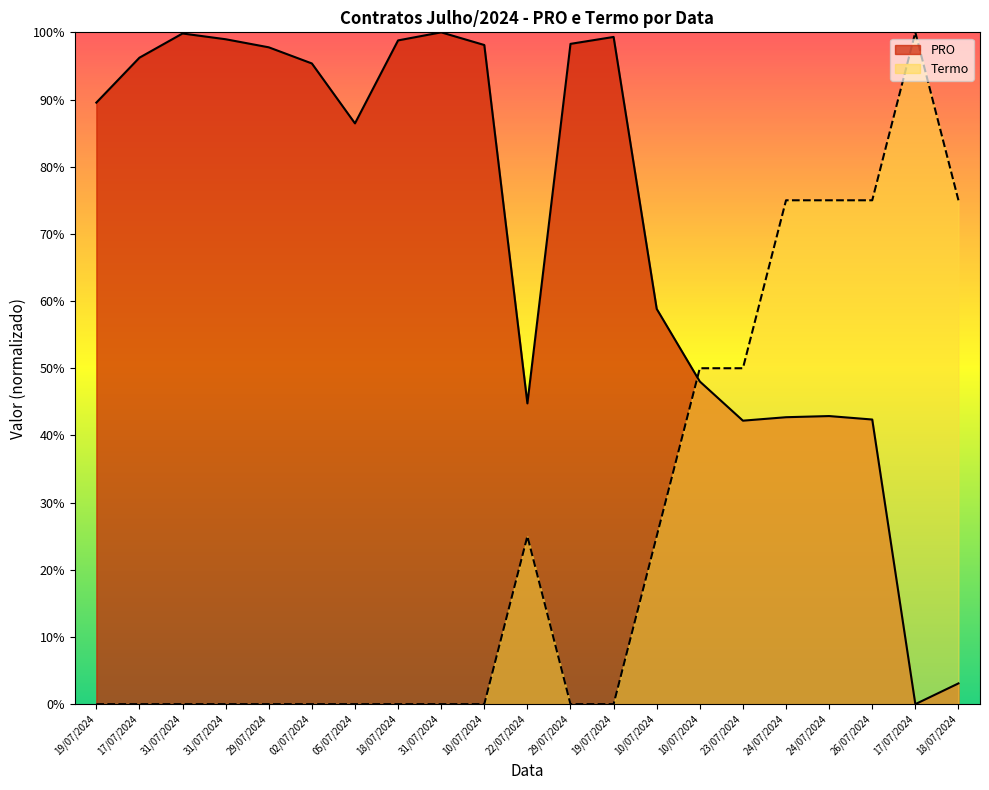

Read the PRO value at 31/07/2024.

99.0